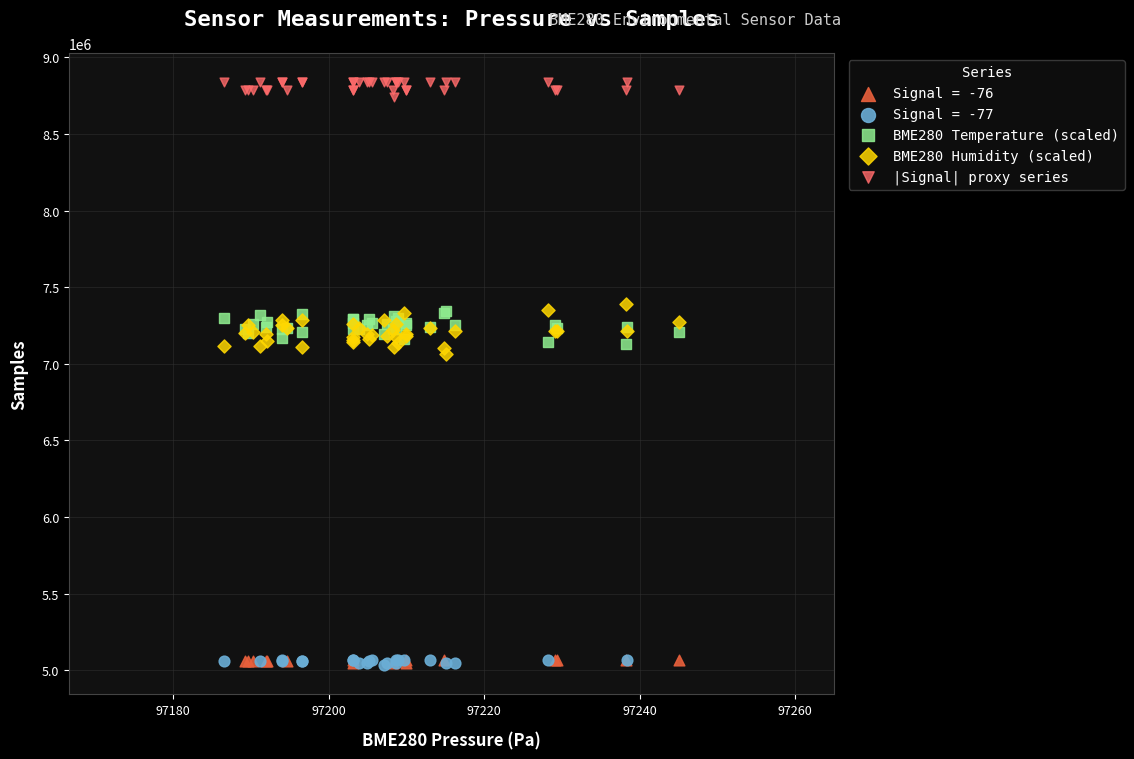

Which series reaches the maximum Y coordinate?

|Signal| proxy series